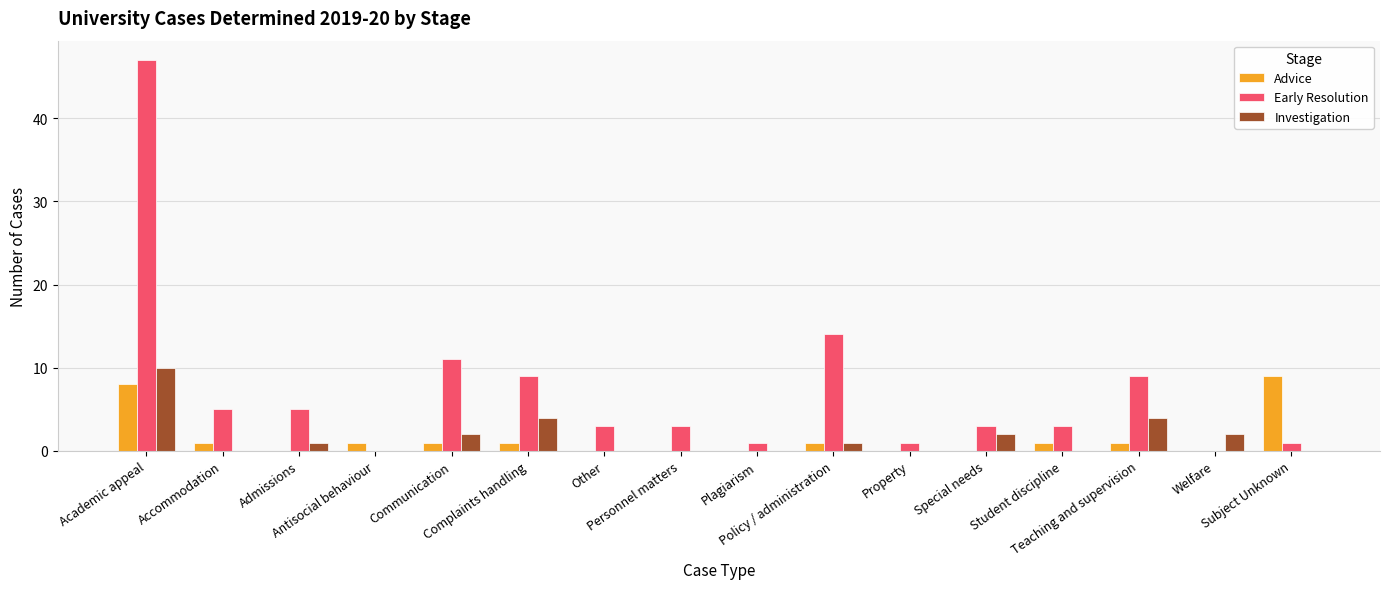

What is the spread (max minus min) of values at Welfare?

2